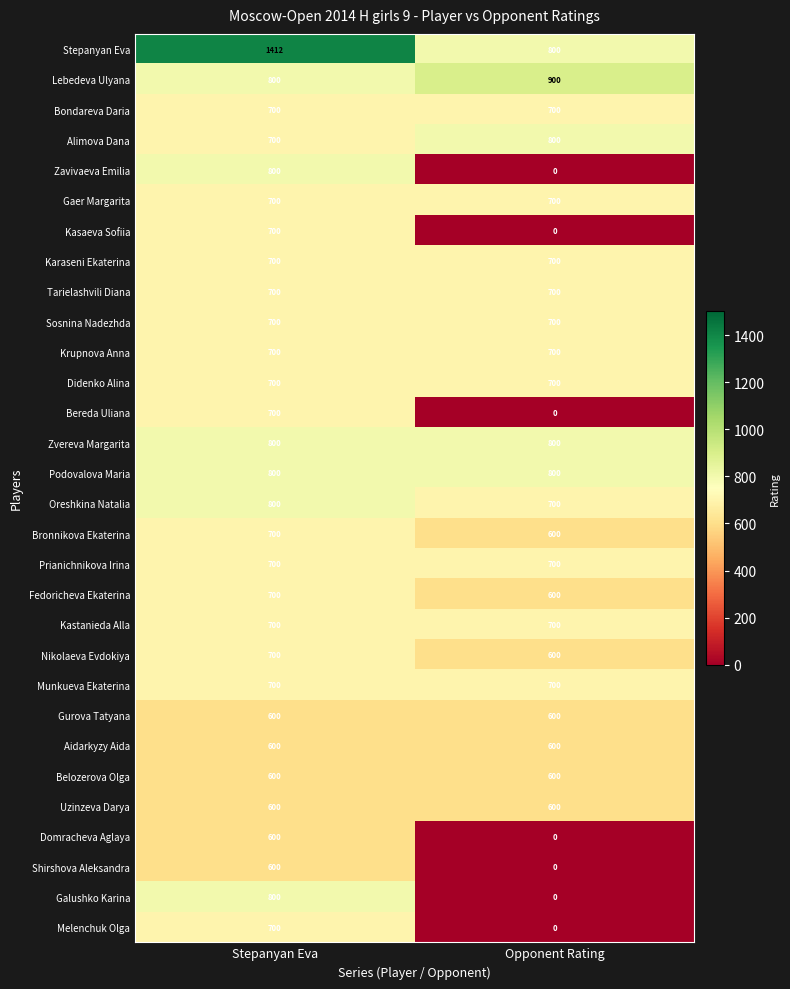

At which category does the chart reach its minimum across all series?

Opponent Rating